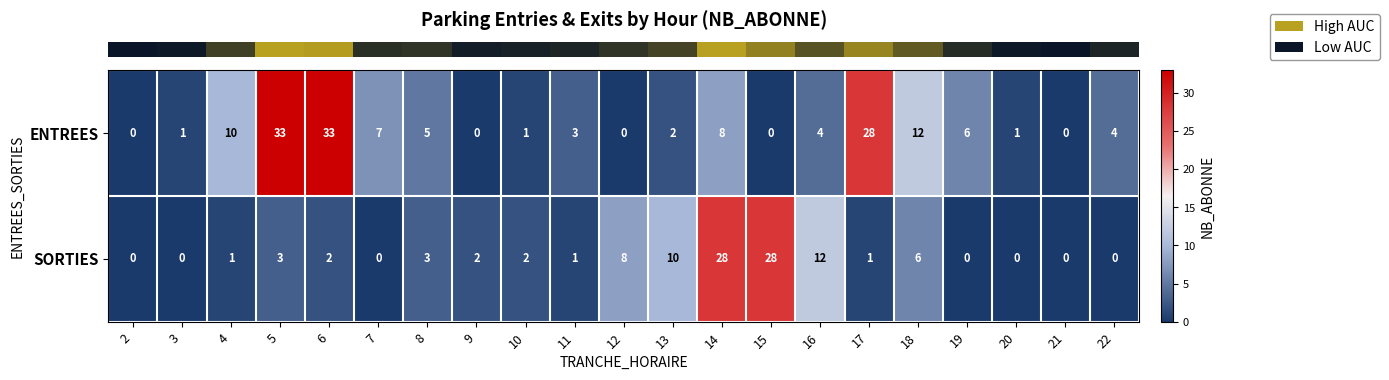

Between 8 and 18, which series saw the biggest shift?

ENTREES